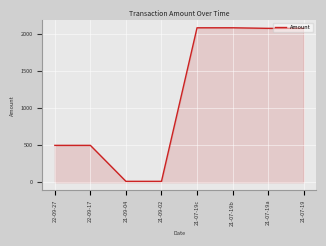

True or false: the data shows 2088.9 at 21-07-19b.

True